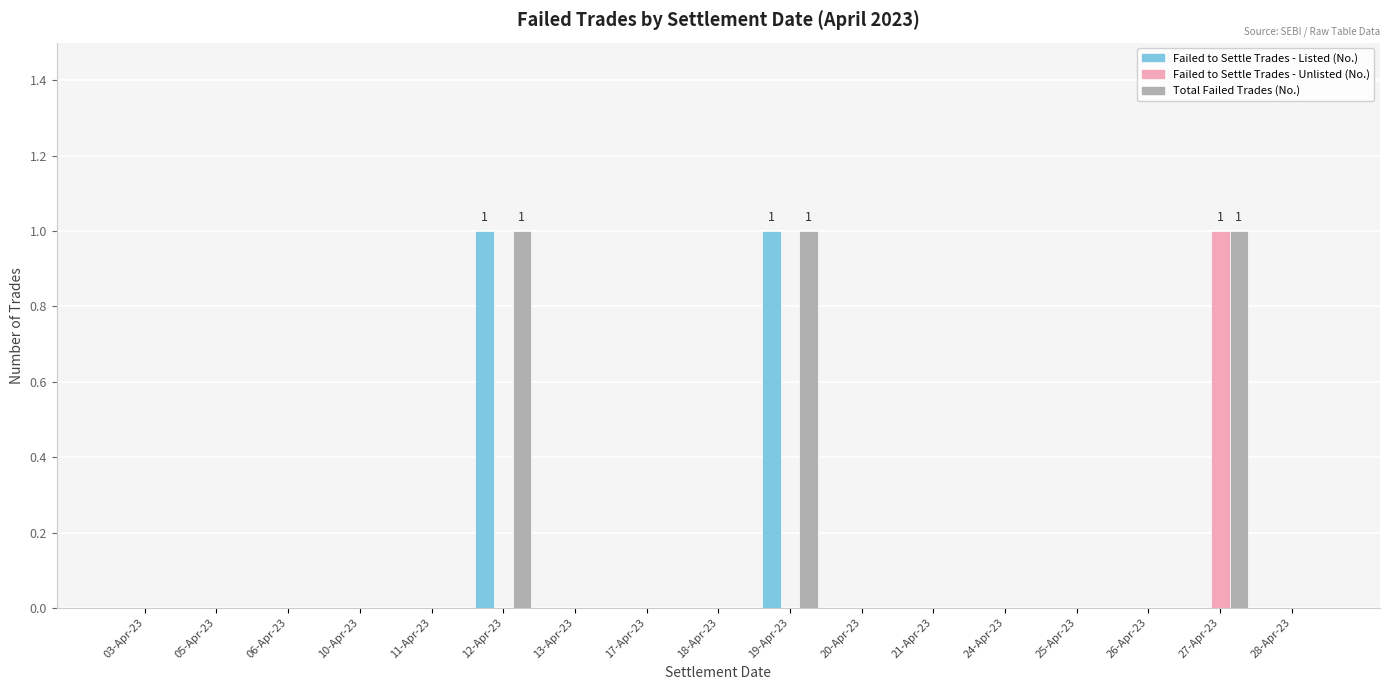

True or false: Failed to Settle Trades - Unlisted (No.) has a value of 0 at 28-Apr-23.

True